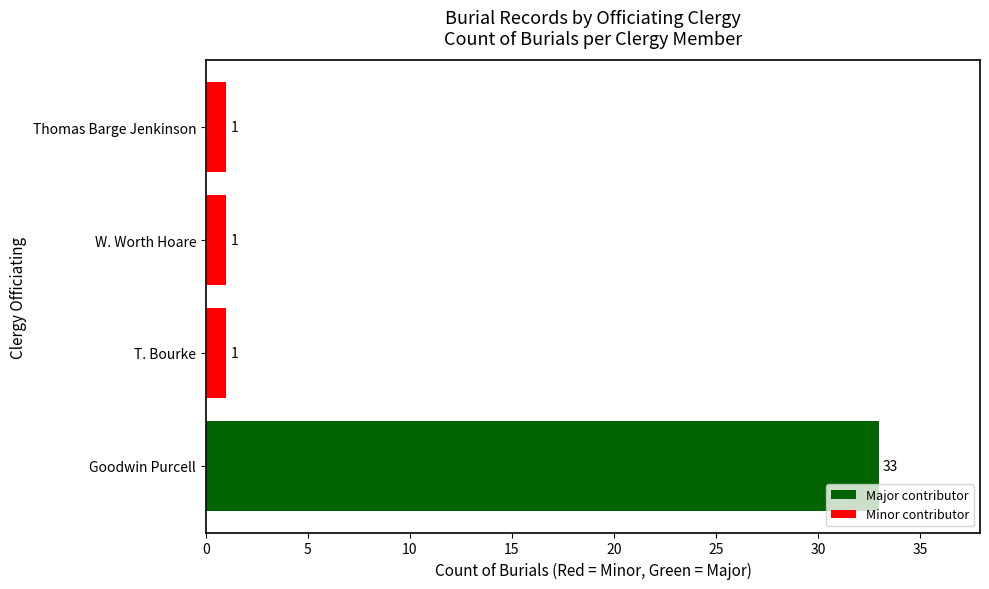

What is the sum of the values at W. Worth Hoare and Goodwin Purcell?

34